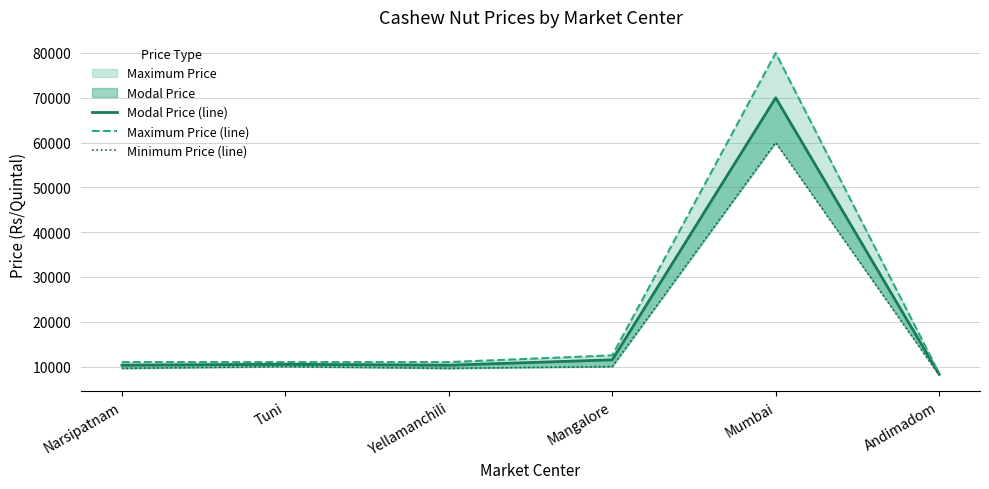

What value does the Minimum Price (line) series have at Mumbai, to the nearest 10?

60000